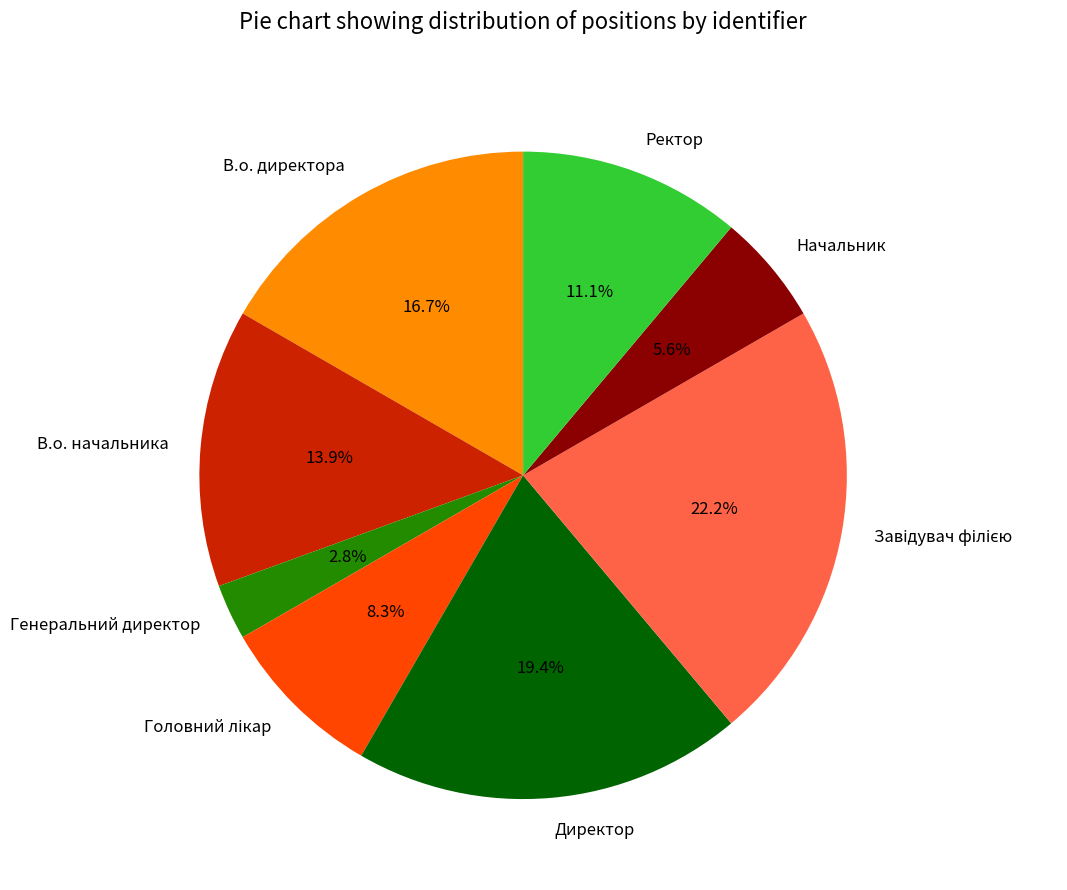

What is the smallest slice in the pie chart?

Генеральний директор